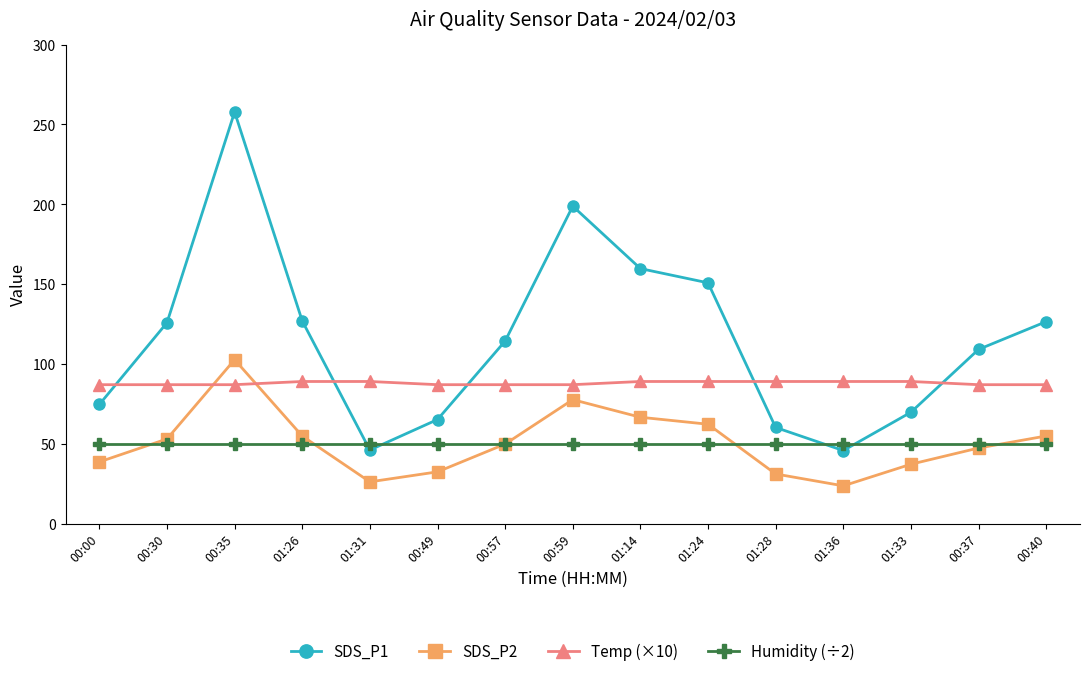

Read the SDS_P1 value at 01:24.

150.8